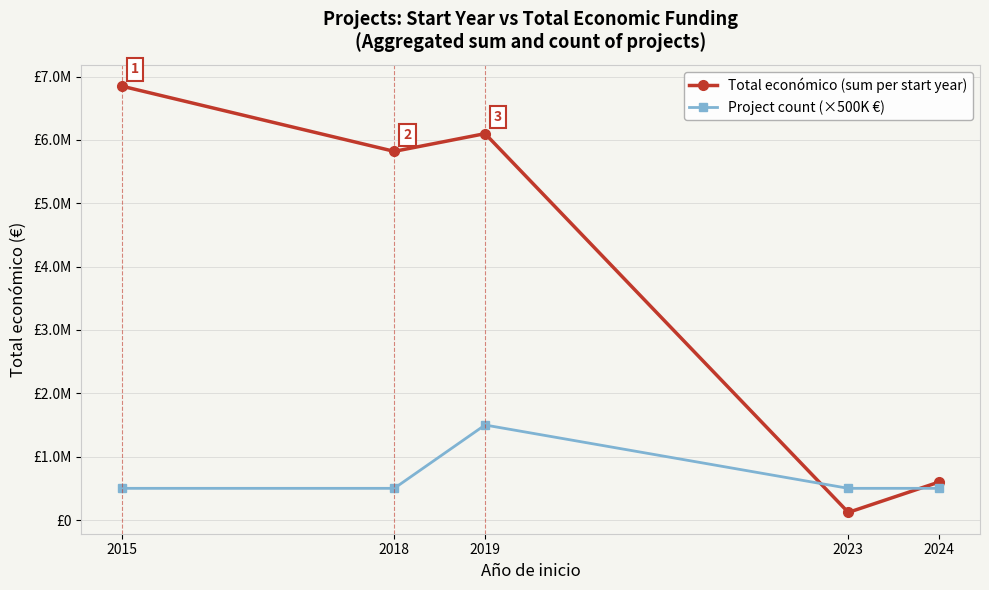

Reading left to right, transcribe all the data shown in this chart.

Total económico (sum per start year): 6850000	5819964	6099968	120000	600000
Project count (×500K €): 500000	500000	1500000	500000	500000